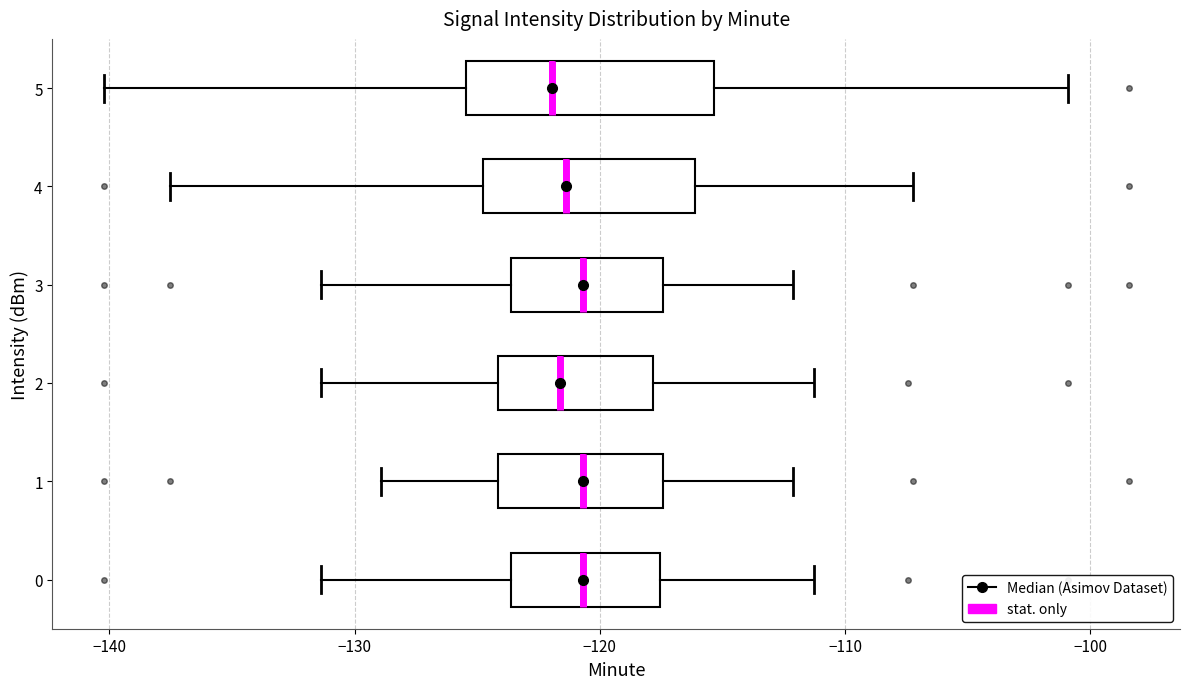

Which box is the widest, from its left edge to its right edge?

5